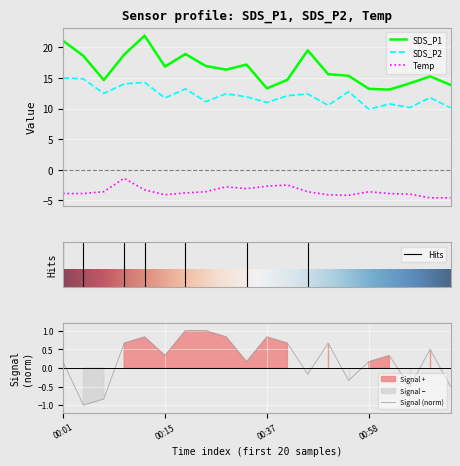

At which label does SDS_P2 reach its minimum?

00:58